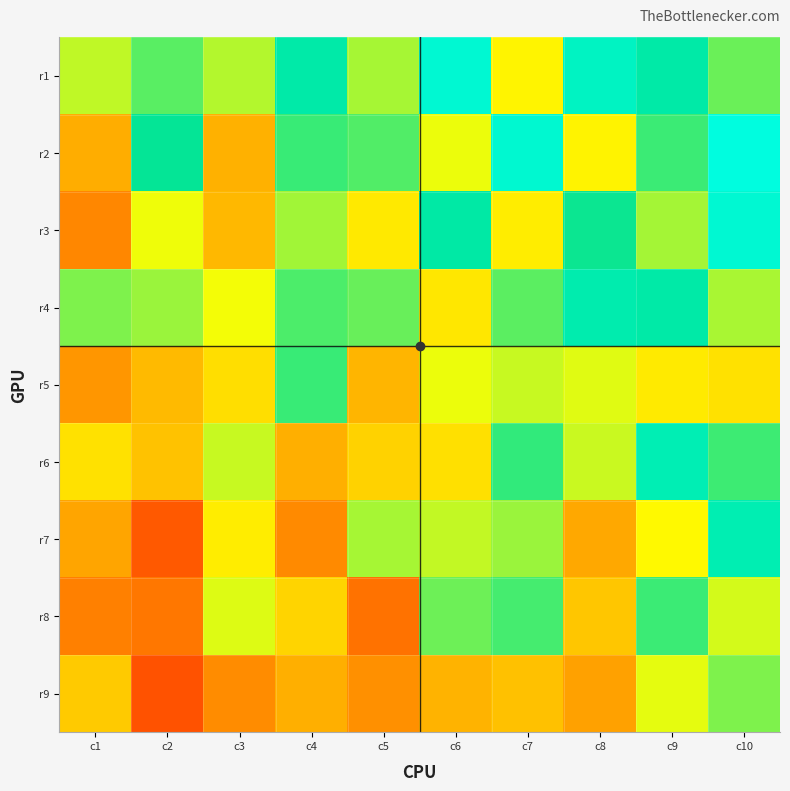

Reading right to left, list all the values displayed in this chart.

r1: c10=0.5	c9=0.7	c8=0.8	c7=0.3	c6=0.8	c5=0.4	c4=0.7	c3=0.4	c2=0.5	c1=0.4
r2: c10=0.9	c9=0.5	c8=0.3	c7=0.8	c6=0.3	c5=0.5	c4=0.5	c3=0.0	c2=0.6	c1=0.0
r3: c10=0.8	c9=0.4	c8=0.6	c7=0.2	c6=0.6	c5=0.2	c4=0.4	c3=0.1	c2=0.3	c1=-0.1
r4: c10=0.4	c9=0.7	c8=0.7	c7=0.5	c6=0.2	c5=0.5	c4=0.5	c3=0.3	c2=0.4	c1=0.4
r5: c10=0.2	c9=0.2	c8=0.3	c7=0.4	c6=0.3	c5=0.1	c4=0.5	c3=0.2	c2=0.1	c1=-0.1
r6: c10=0.5	c9=0.7	c8=0.4	c7=0.5	c6=0.2	c5=0.2	c4=0.0	c3=0.4	c2=0.1	c1=0.2
r7: c10=0.7	c9=0.3	c8=0.0	c7=0.4	c6=0.4	c5=0.4	c4=-0.1	c3=0.2	c2=-0.3	c1=-0.0
r8: c10=0.3	c9=0.5	c8=0.1	c7=0.5	c6=0.5	c5=-0.2	c4=0.2	c3=0.3	c2=-0.2	c1=-0.1
r9: c10=0.4	c9=0.3	c8=-0.0	c7=0.1	c6=0.0	c5=-0.1	c4=0.0	c3=-0.1	c2=-0.3	c1=0.1